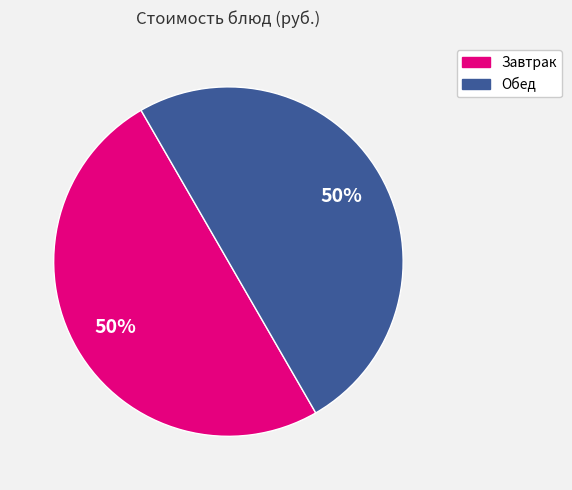

To the nearest percent, what is the average slice percentage?

50%